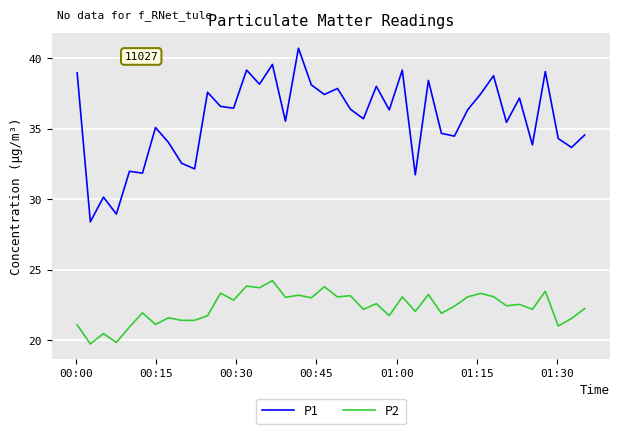

What is the lowest value of the P2 series?

19.8